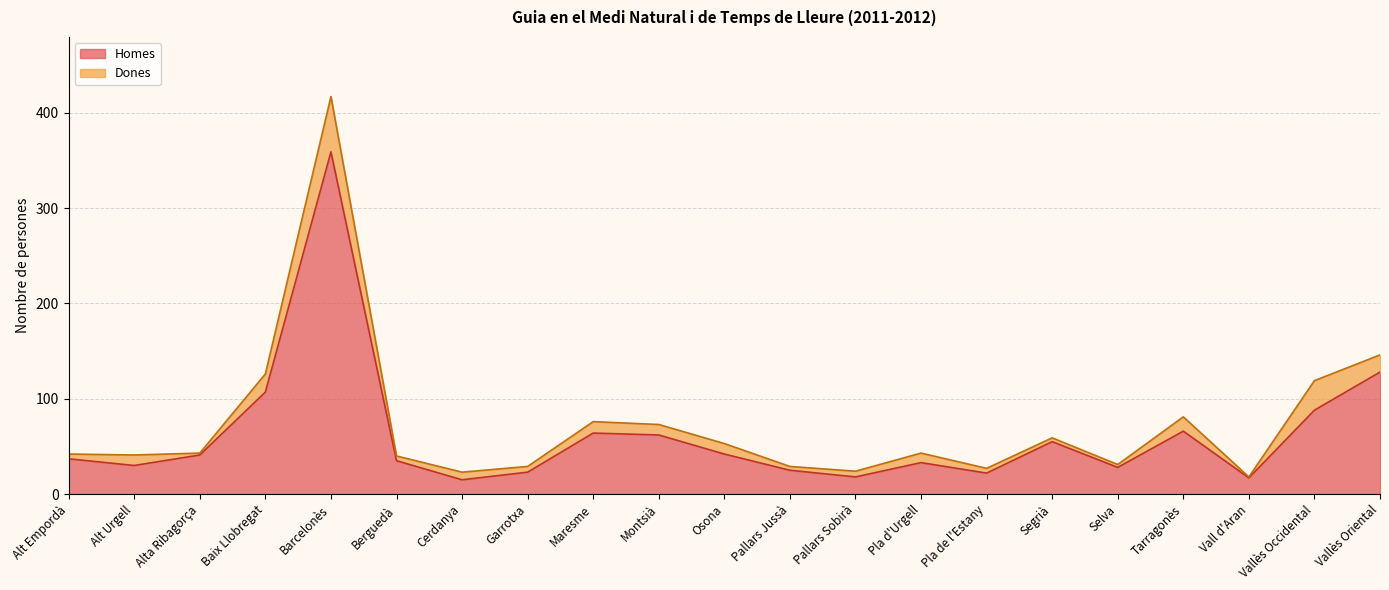

What is the ratio of the value at Garrotxa to the value at Osona?

0.5